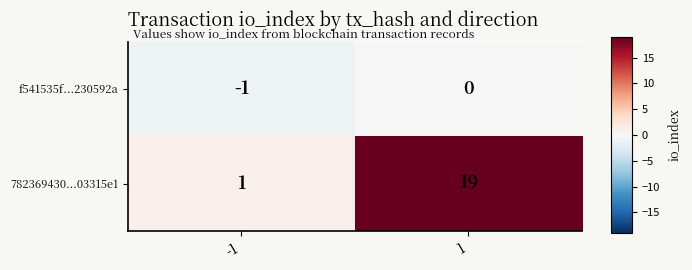

List the series in order of their peak value, highest first.

782369430...03315e1, f541535f...230592a